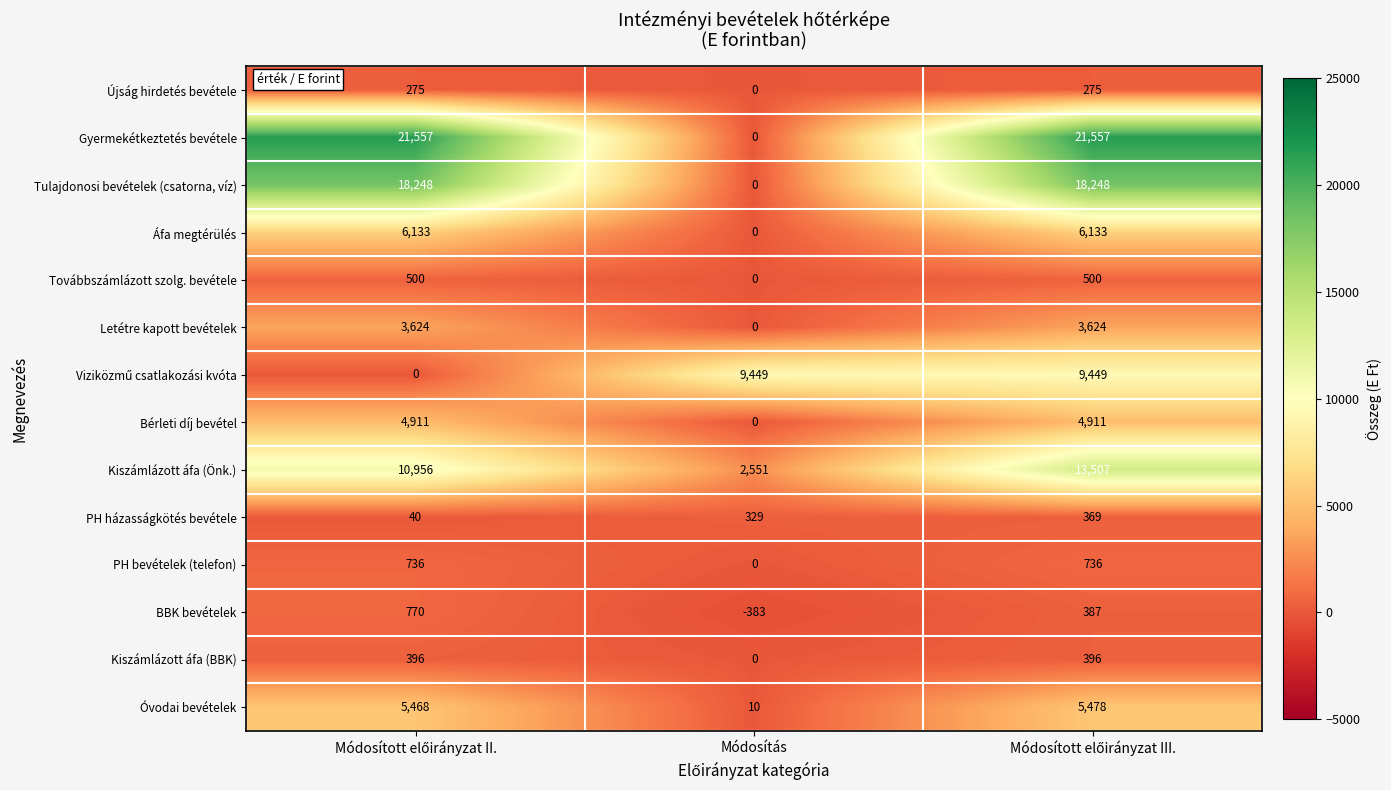

What is the maximum value shown in the chart?

21557